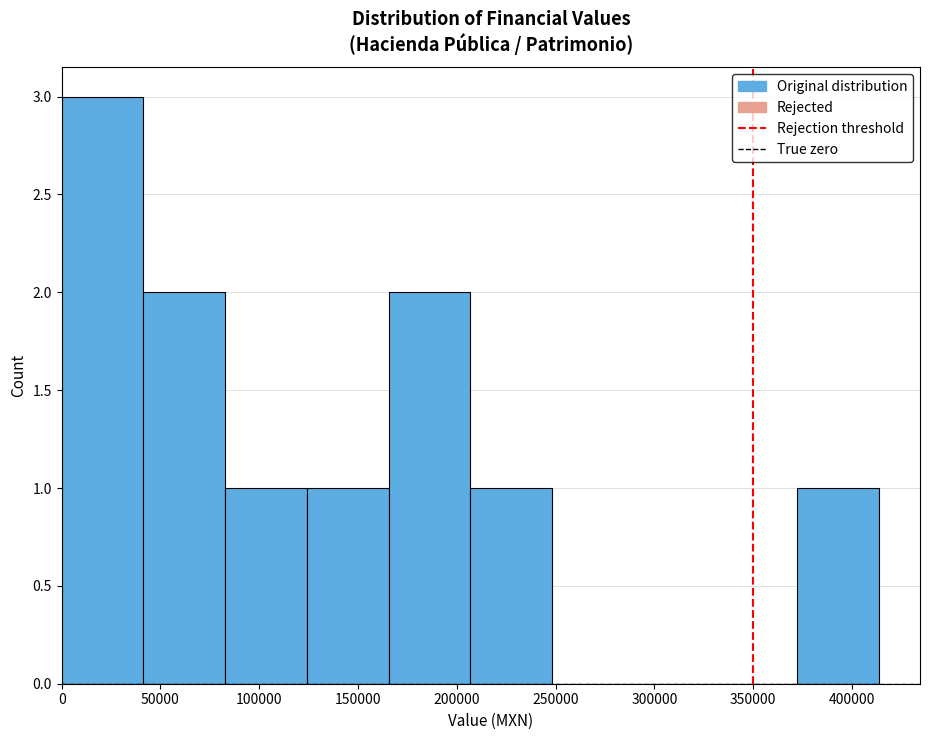

Reading left to right, list every bar in this chart as the range it spans on the x-axis followed by its height. Neither the bar edges nor the heights are printed on the chart, so give them approximately, as read against the axes.

0 to 40000: 3
40000 to 85000: 2
85000 to 125000: 1
125000 to 165000: 1
165000 to 205000: 2
205000 to 250000: 1
250000 to 290000: 0
290000 to 330000: 0
330000 to 370000: 0
370000 to 415000: 1